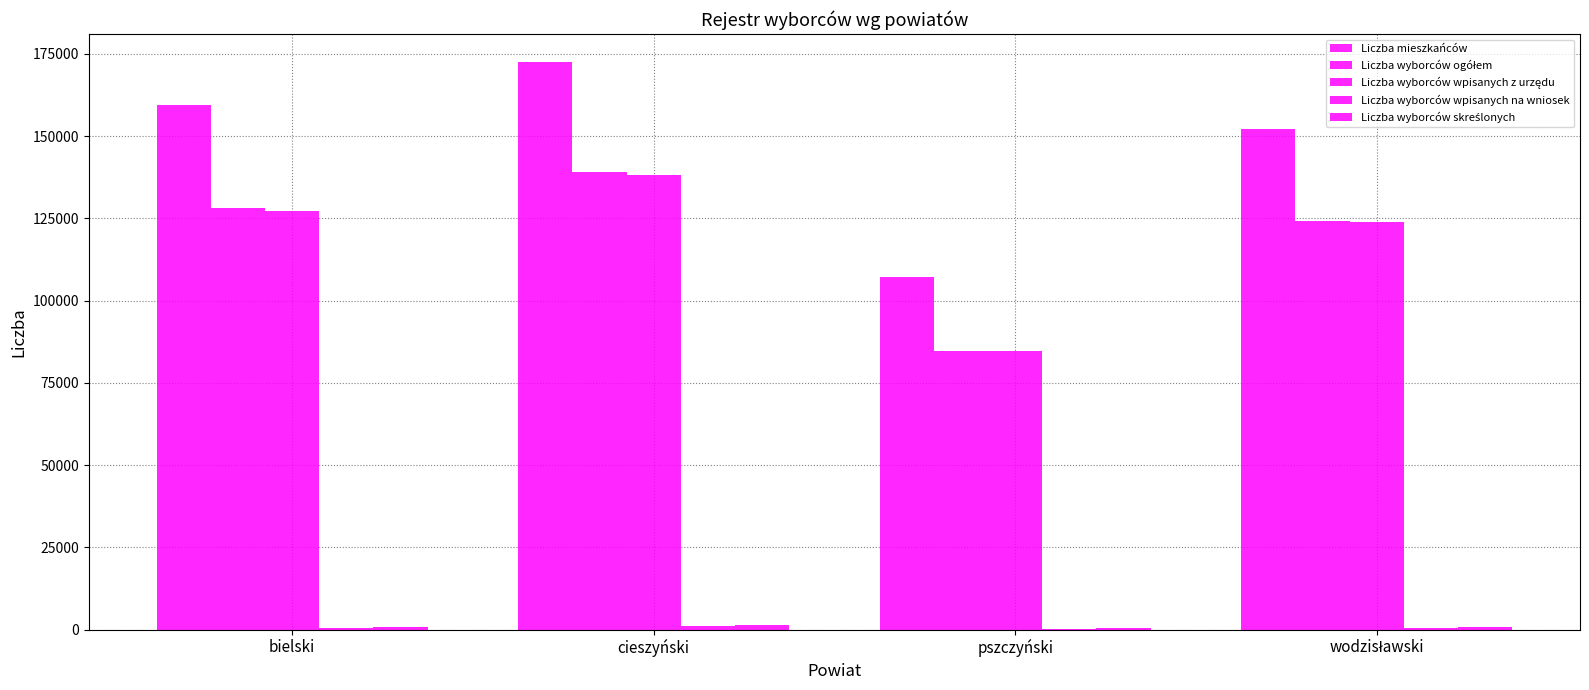

The Liczba wyborców wpisanych z urzędu series shows 84584 at pszczyński. True or false?

True